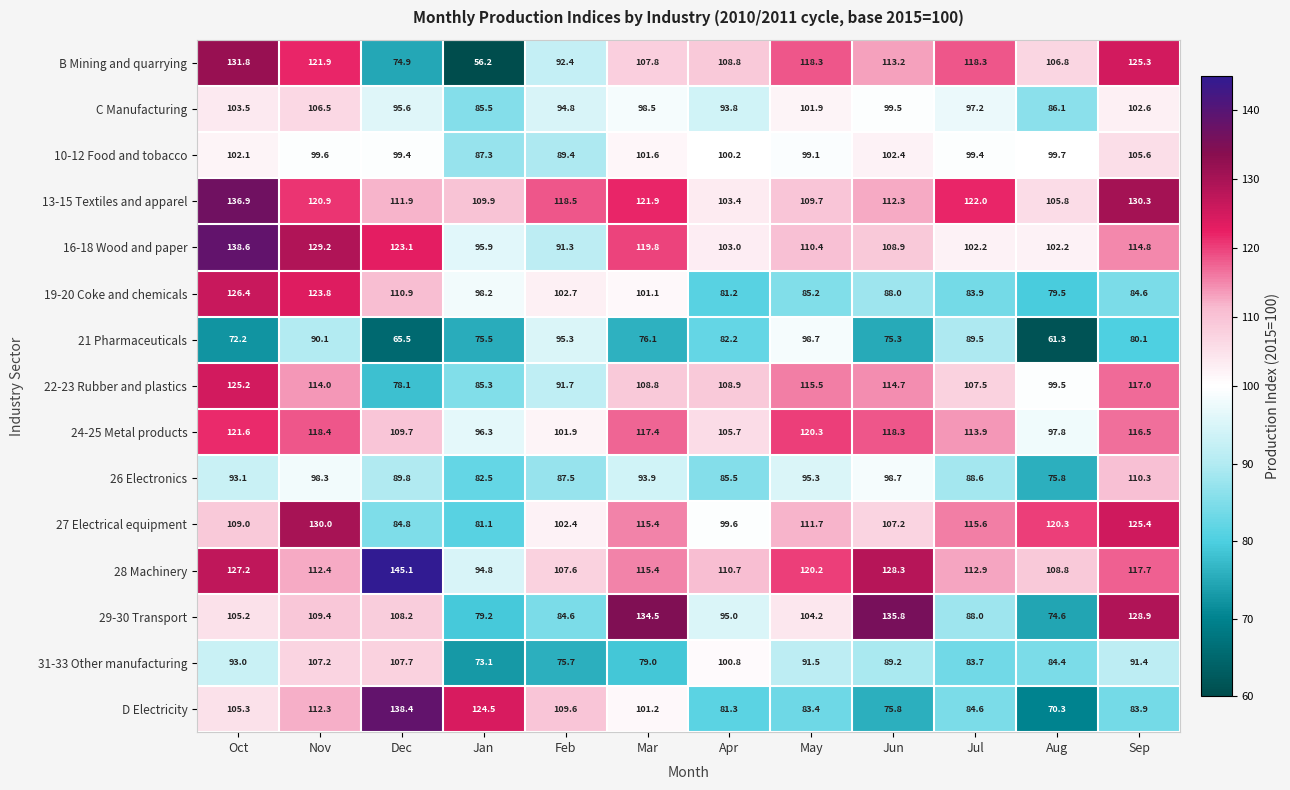

What is the difference between the maximum and minimum values in the 29-30 Transport series?

61.2